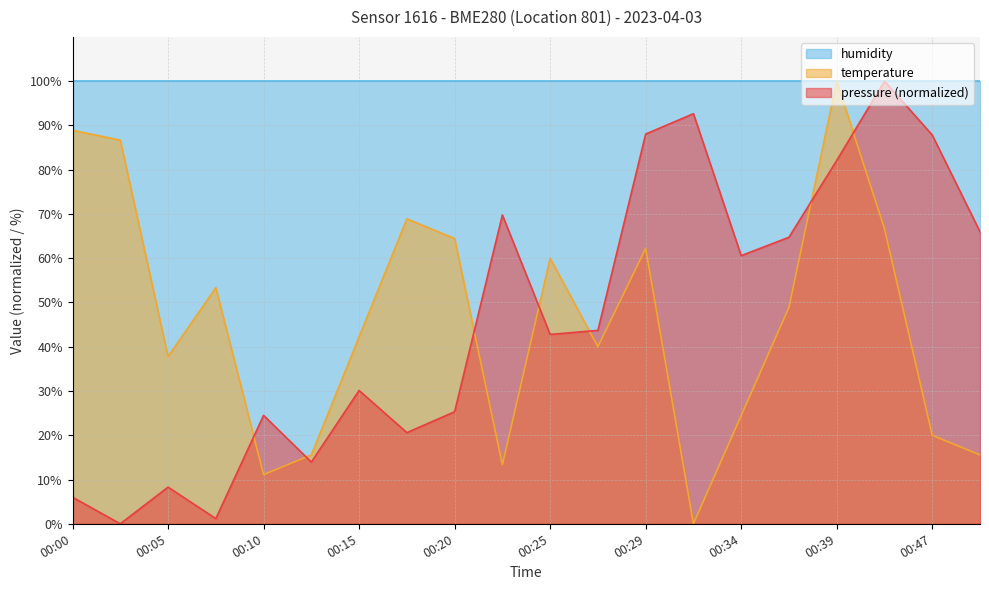

What is the greatest value displayed?

100.0